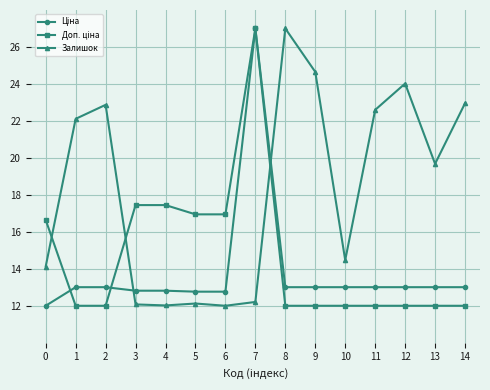

Does the chart display data point markers on the line(s)?

Yes